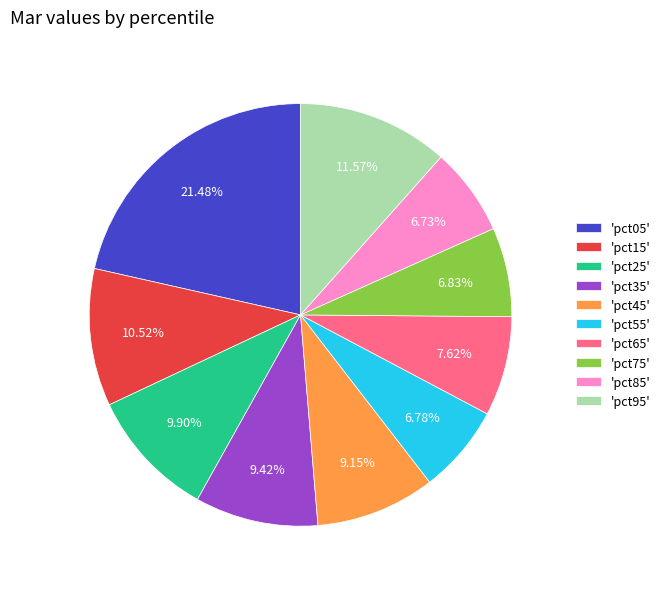

Do 'pct15' and 'pct85' together represent more than half of the pie?

No